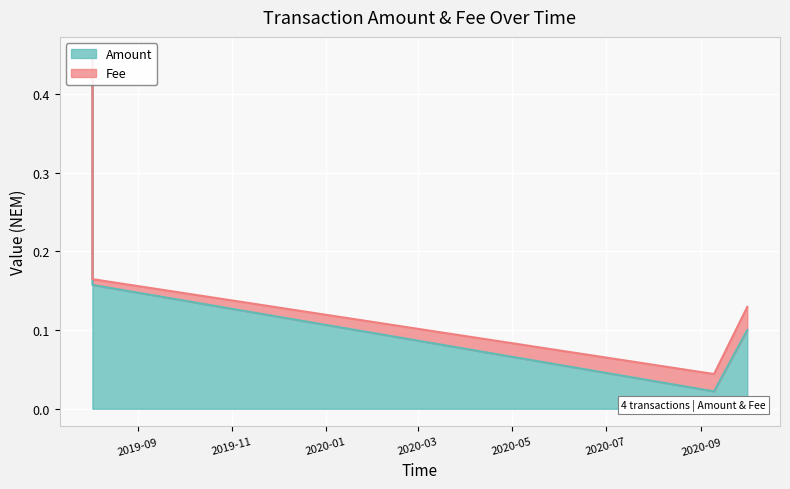

What value does the data have at 2019-08-02 16:27:16?

0.4